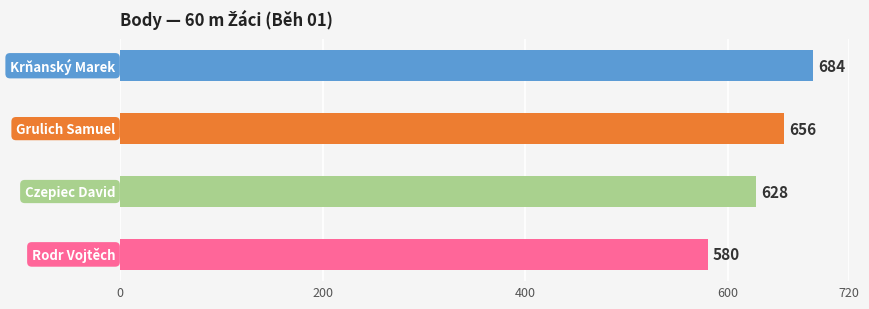

What is the smallest value displayed?

580